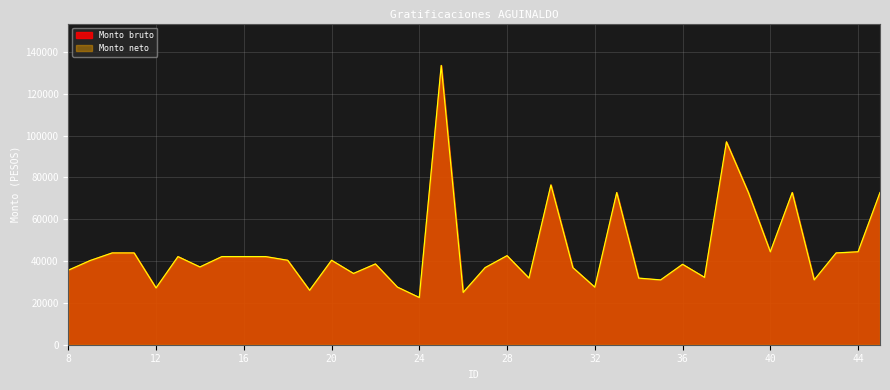

Where is Monto neto nearest to the value 78060?

30